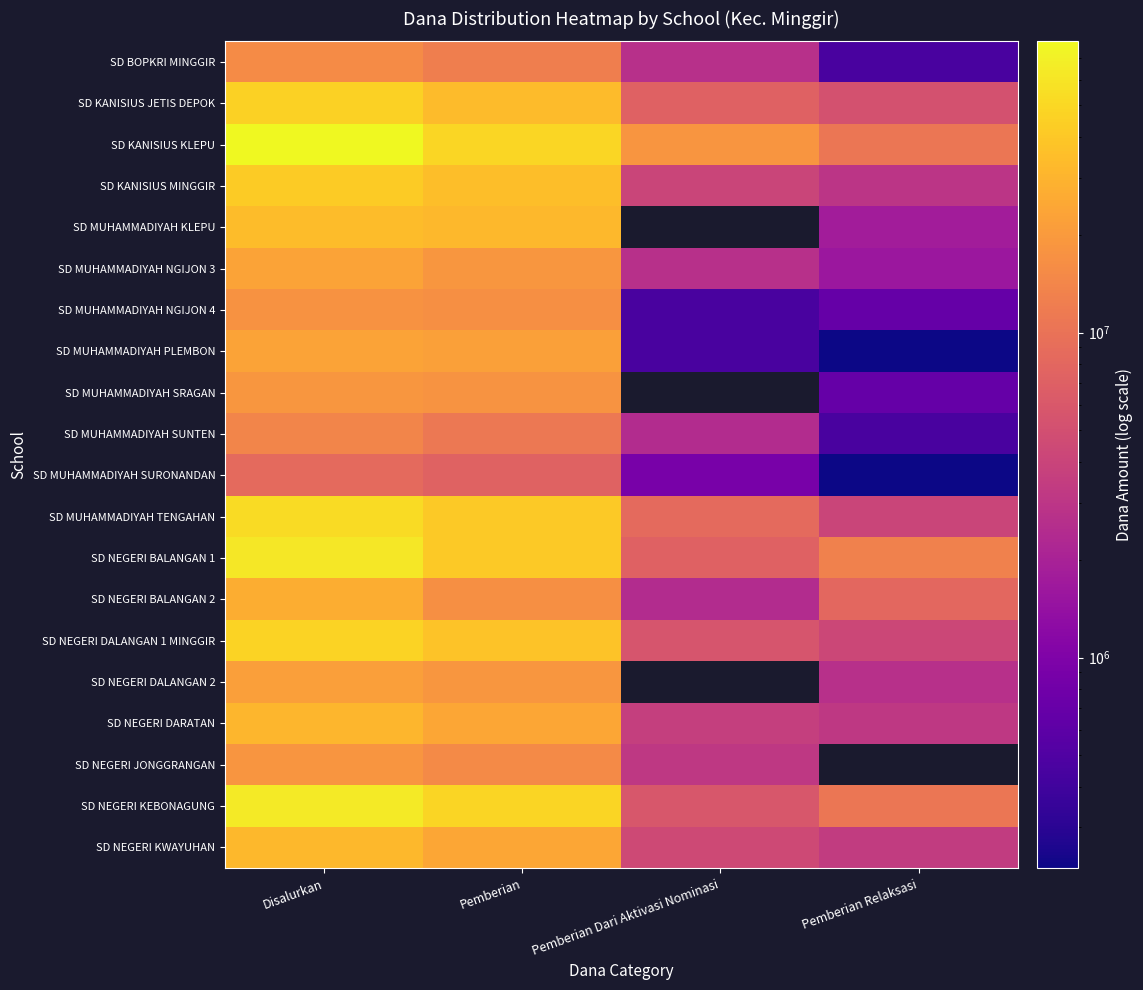

How many data points does each series have?

4